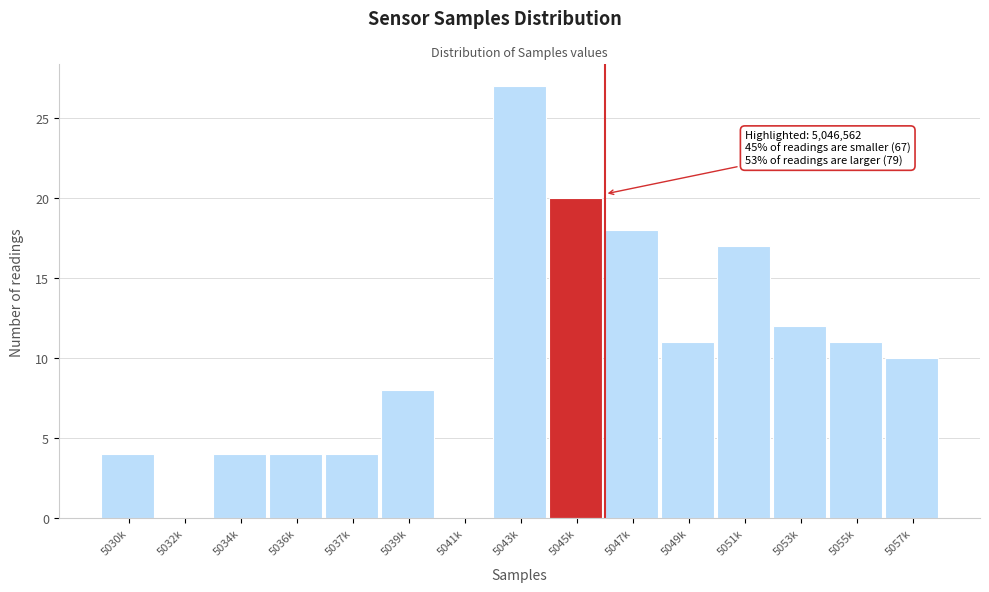

Reading left to right, list all the values displayed in this chart.

5030k=4	5032k=0	5034k=4	5036k=4	5037k=4	5039k=8	5041k=0	5043k=27	5045k=20	5047k=18	5049k=11	5051k=17	5053k=12	5055k=11	5057k=10